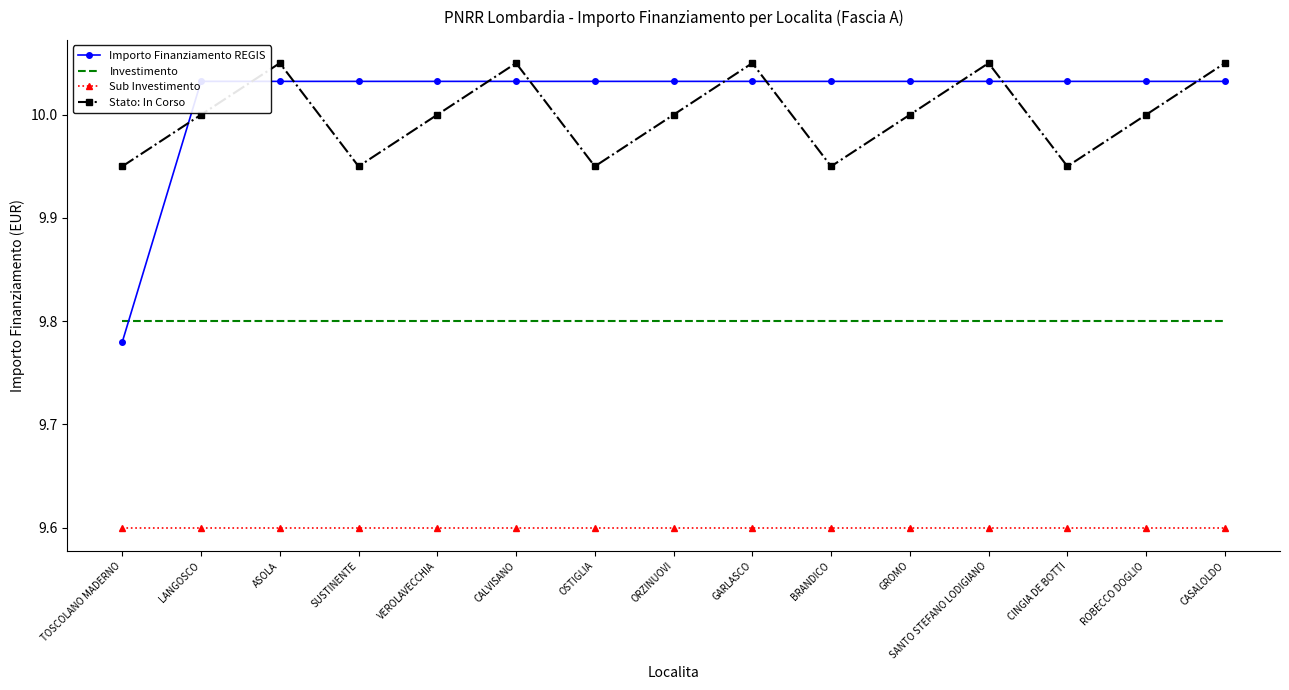

At how many categories does at least one series exceed 9?

15